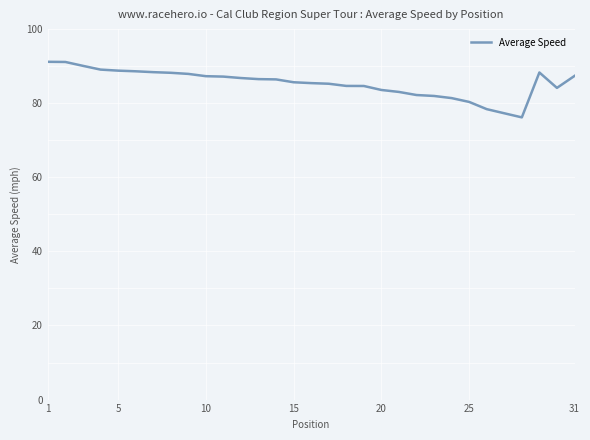

What is the maximum value shown in the chart?

91.2